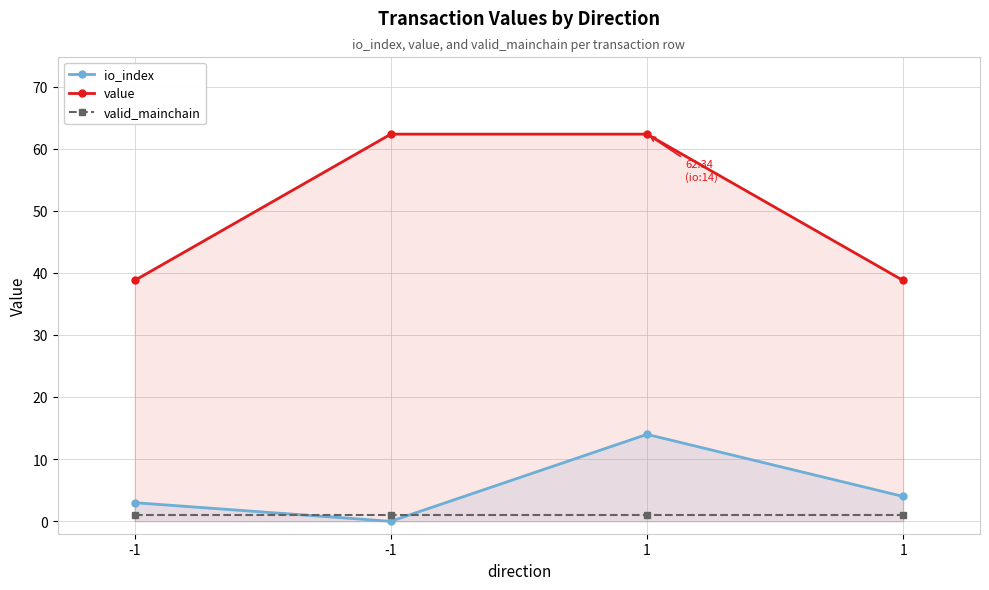

What is the spread (max minus min) of values at -1?

37.8